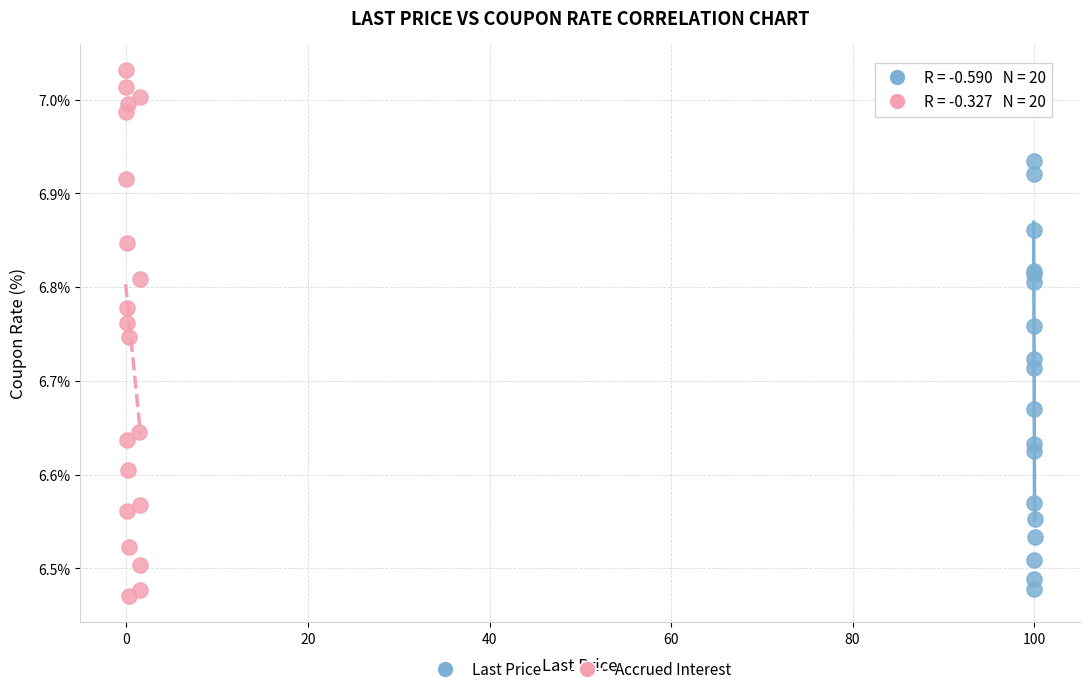

Which series has the widest spread of Y values?

Accrued Interest